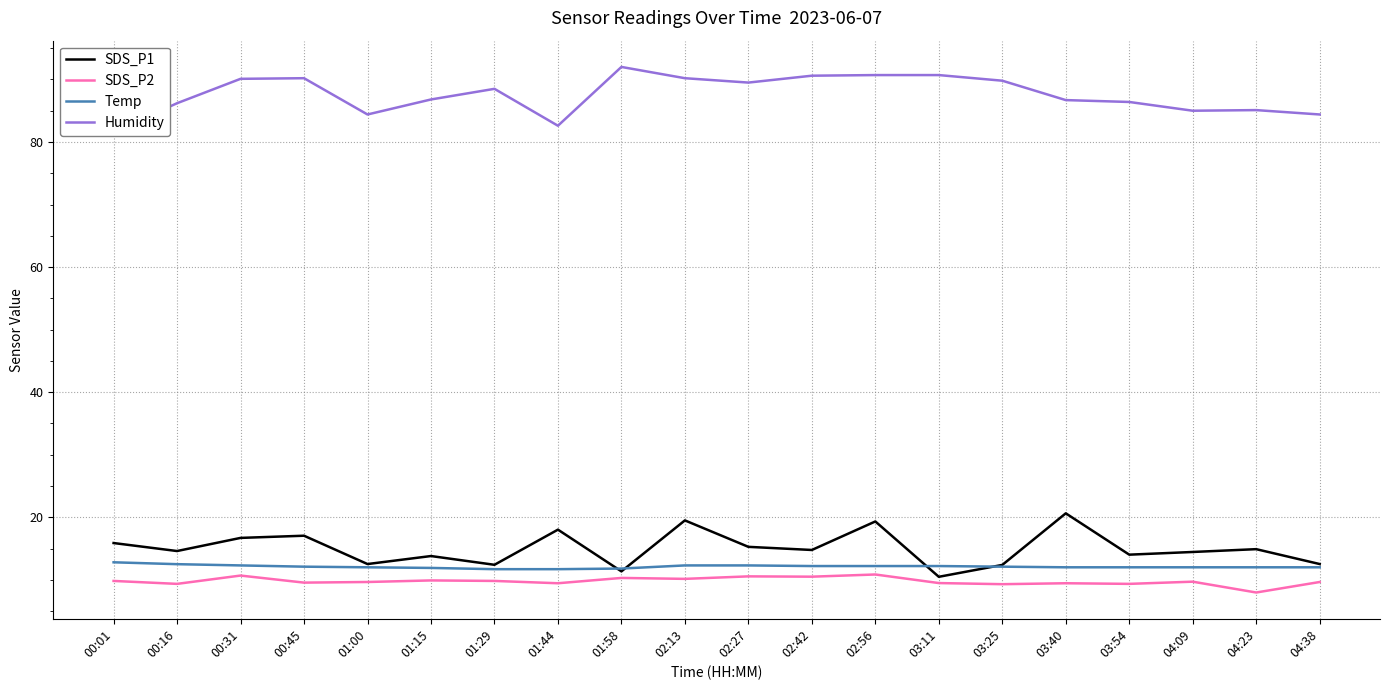

Reading left to right, extract all data points from this chart.

SDS_P1: 15.9	14.6	16.7	17.1	12.5	13.8	12.4	18.0	11.3	19.5	15.3	14.8	19.3	10.5	12.4	20.6	14.0	14.4	14.9	12.5
SDS_P2: 9.8	9.3	10.7	9.6	9.7	9.9	9.8	9.4	10.3	10.2	10.6	10.5	10.8	9.5	9.3	9.4	9.3	9.7	8.0	9.7
Temp: 12.8	12.5	12.3	12.1	12.0	11.9	11.7	11.7	11.8	12.3	12.3	12.2	12.2	12.2	12.1	12.0	12.0	12.0	12.0	12.0
Humidity: 81.6	86.2	90.1	90.2	84.4	86.8	88.5	82.6	92.0	90.2	89.5	90.6	90.7	90.7	89.8	86.7	86.4	85.0	85.1	84.4